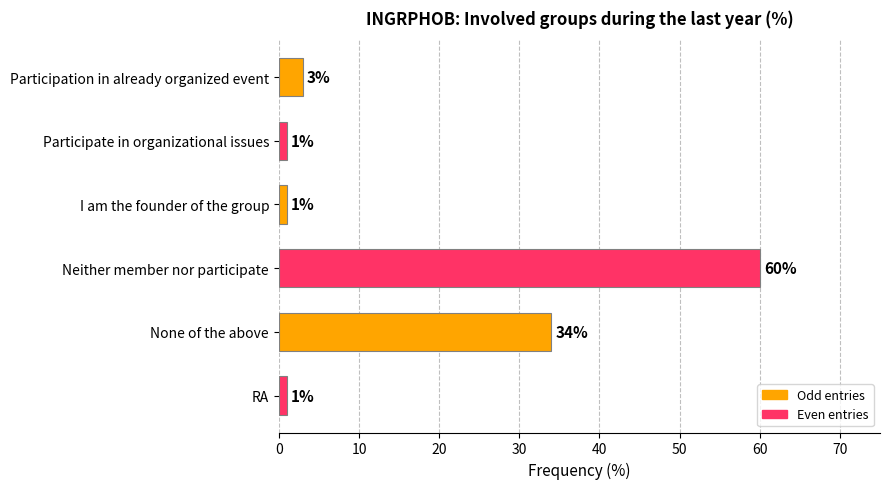

At which label is the value closest to 30?

None of the above